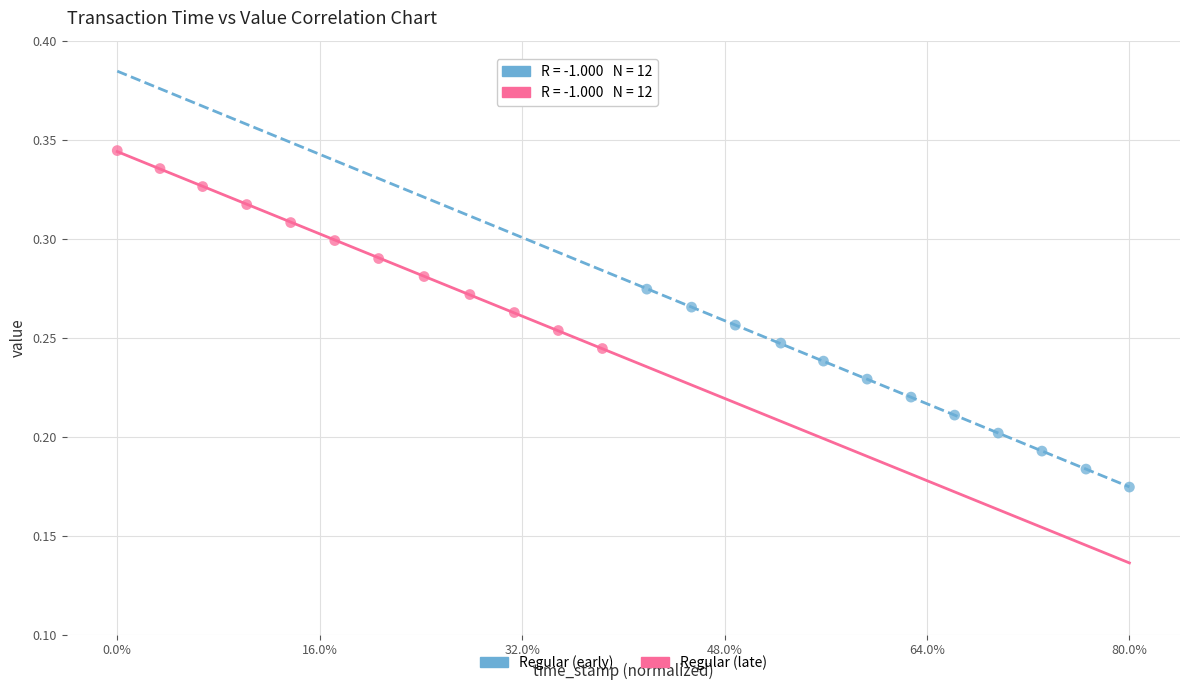

What are all the series names shown in the legend?

Regular (early), Regular (late)